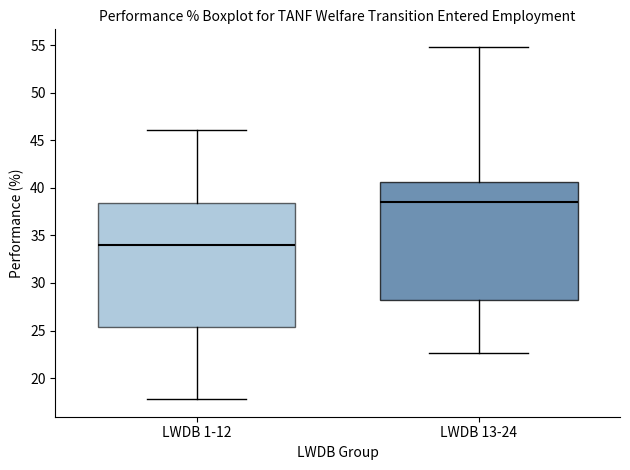

Where is the upper edge of the box for LWDB 13-24 on the y-axis? The values are not printed on the chart, so give them approximately, as read against the axis.

40.5